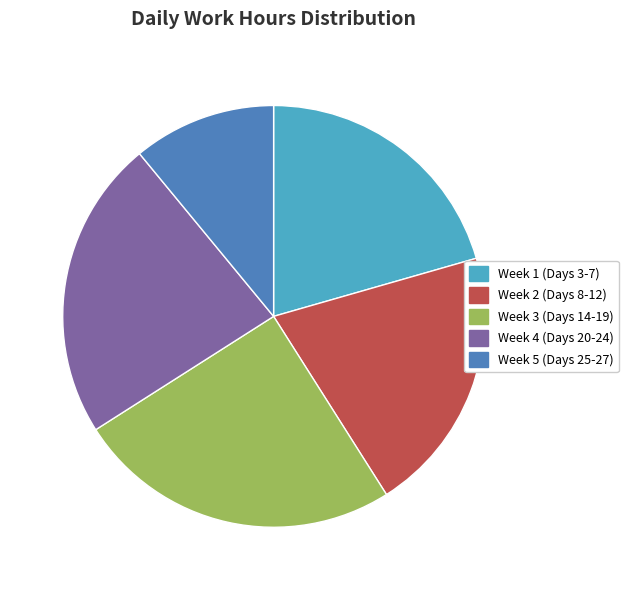

Combined, do Week 4 (Days 20-24) and Week 1 (Days 3-7) account for over 50%?

No